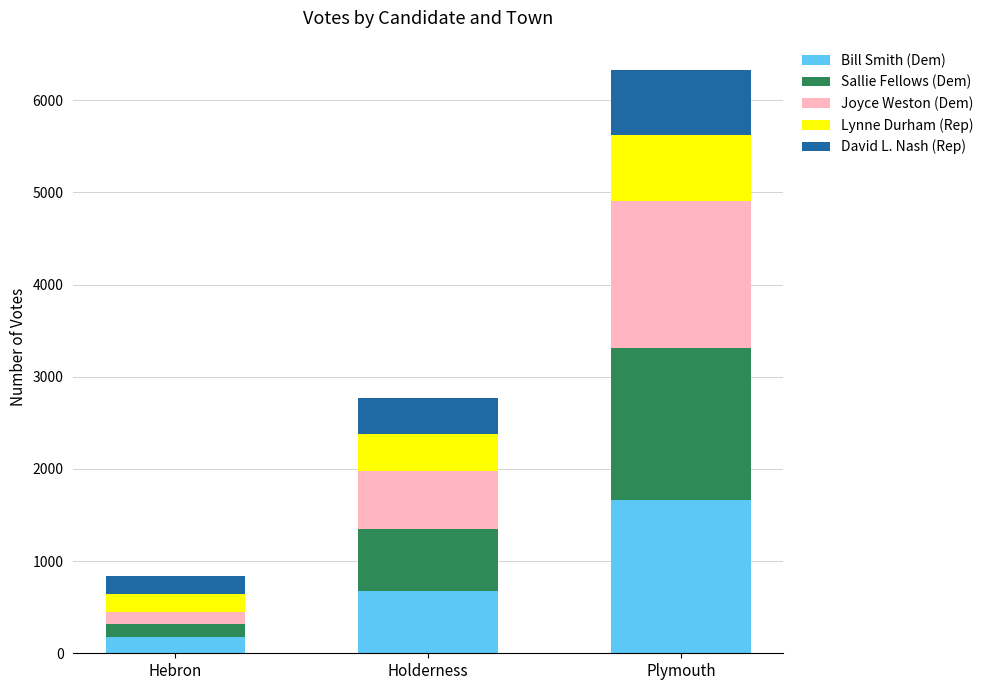

How many data points does each series have?

3